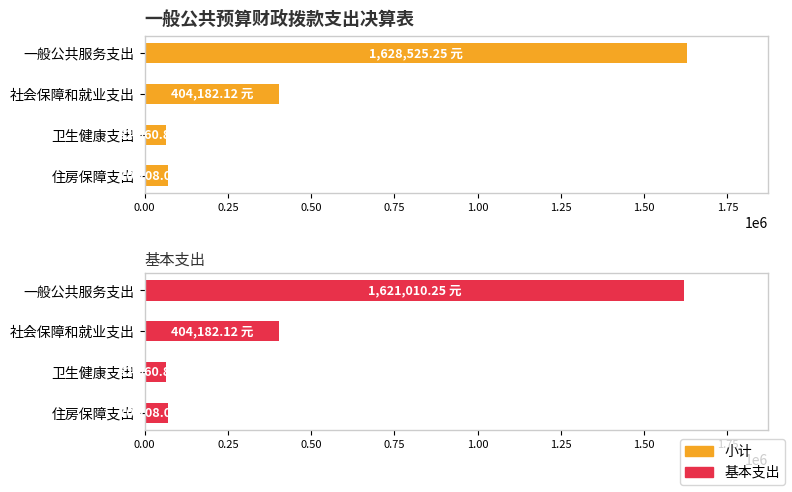

What is the difference between the maximum and minimum values in the 小计 series?

1565564.4